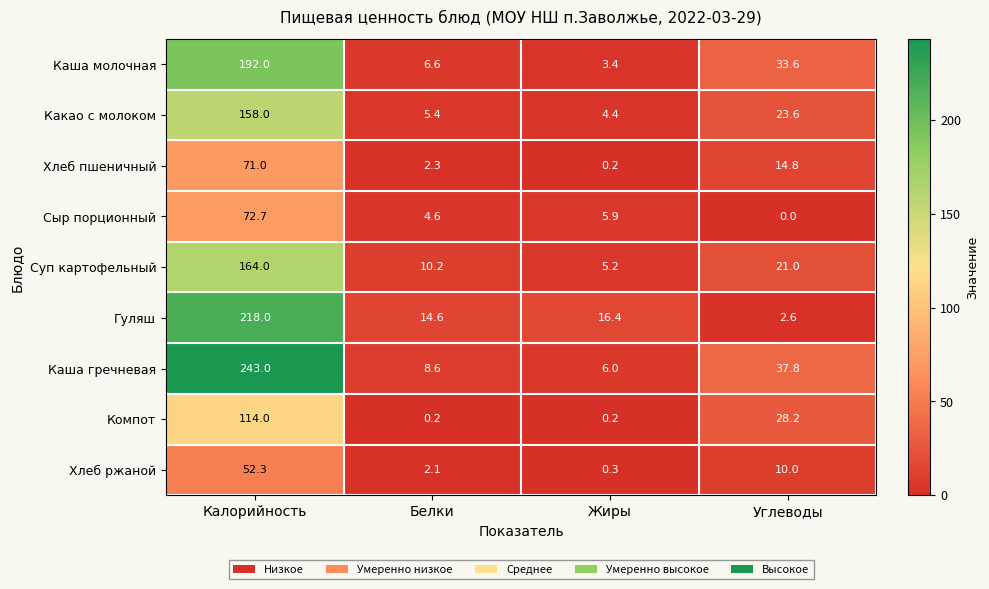

What is the total value across all series at Белки?

54.6